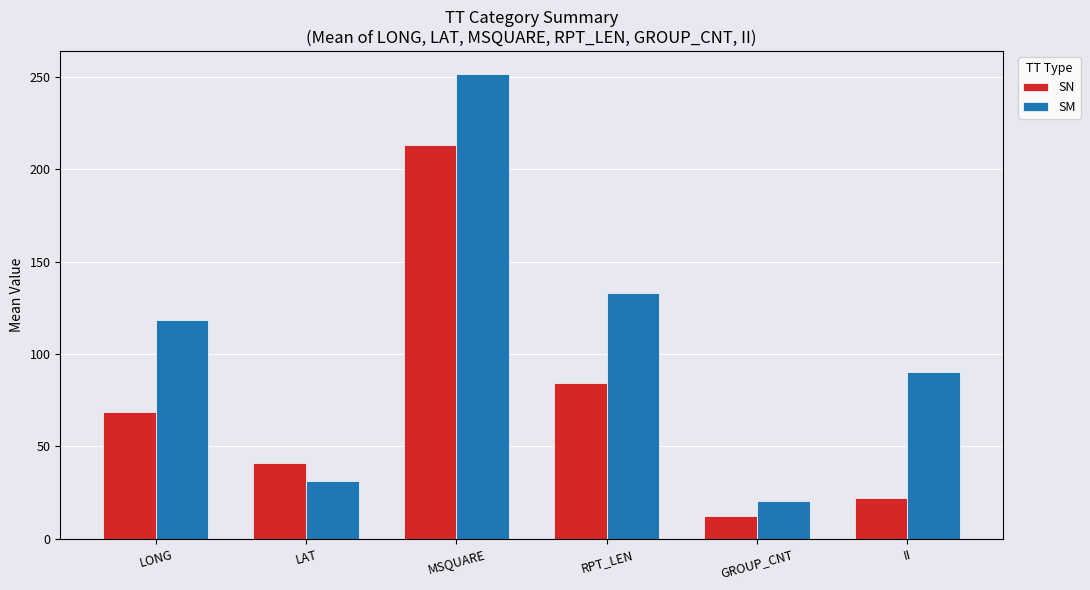

Between RPT_LEN and II, which series saw the biggest shift?

SN